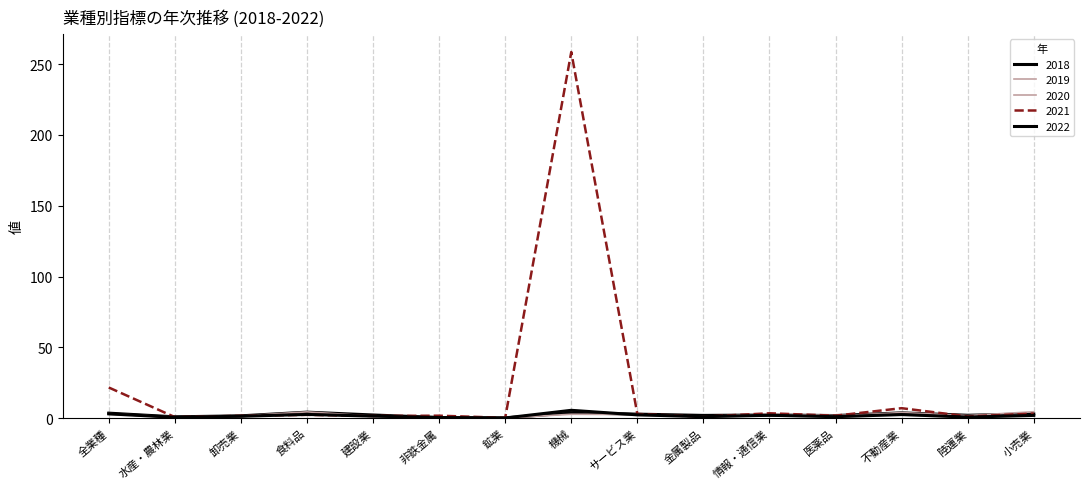

Rank the series at 水産・農林業 from highest to lowest value.

2018, 2020, 2019, 2021, 2022